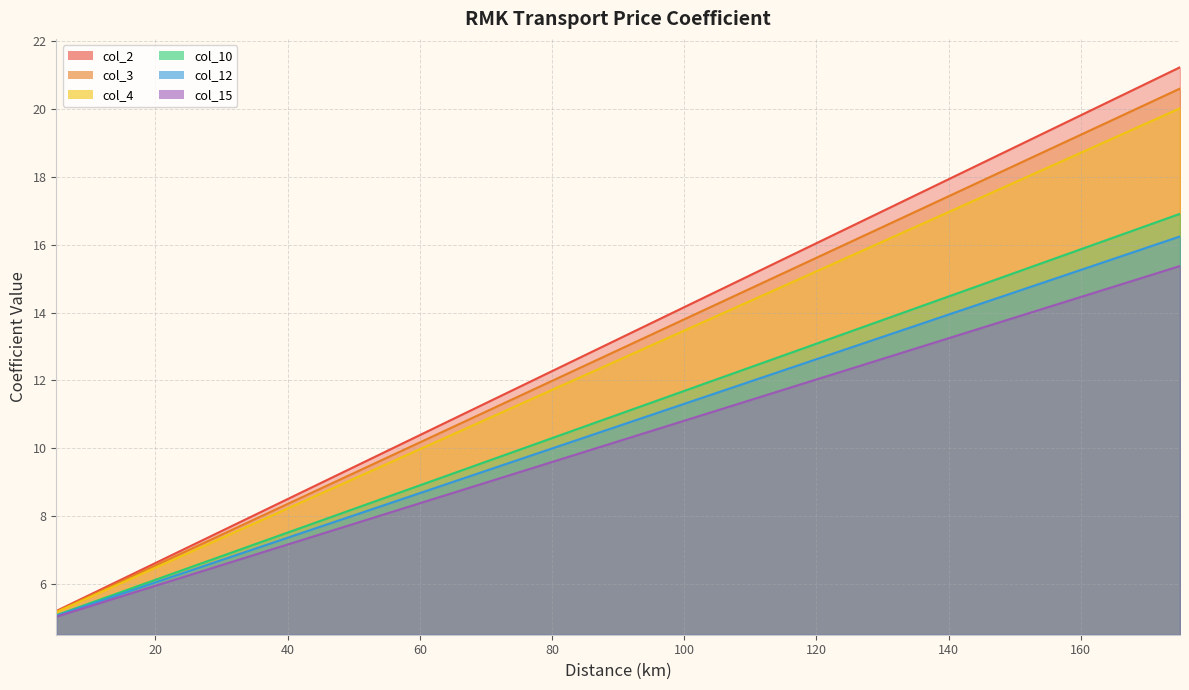

Reading right to left, list all the values displayed in this chart.

col_2: 175=20.6	170=20.2	165=19.7	160=19.2	155=18.8	150=18.3	145=17.9	140=17.4	135=17.0	130=16.5	125=16.1	120=15.6	115=15.2	110=14.7	105=14.3	100=13.8	95=13.3	90=12.9	85=12.4	80=12.0	75=11.5	70=11.1	65=10.6	60=10.2	55=9.7	50=9.3	45=8.8	40=8.4	35=7.9	30=7.4	25=7.0	20=6.5	15=6.1	10=5.6	5=5.2
col_3: 175=21.2	170=20.8	165=20.3	160=19.8	155=19.3	150=18.9	145=18.4	140=17.9	135=17.5	130=17.0	125=16.5	120=16.0	115=15.6	110=15.1	105=14.6	100=14.2	95=13.7	90=13.2	85=12.7	80=12.3	75=11.8	70=11.3	65=10.9	60=10.4	55=9.9	50=9.4	45=9.0	40=8.5	35=8.0	30=7.6	25=7.1	20=6.6	15=6.1	10=5.7	5=5.2
col_4: 175=16.9	170=16.6	165=16.2	160=15.9	155=15.5	150=15.2	145=14.8	140=14.5	135=14.1	130=13.8	125=13.4	120=13.1	115=12.7	110=12.4	105=12.0	100=11.7	95=11.3	90=11.0	85=10.6	80=10.3	75=9.9	70=9.6	65=9.3	60=8.9	55=8.6	50=8.2	45=7.9	40=7.5	35=7.2	30=6.8	25=6.5	20=6.1	15=5.8	10=5.4	5=5.1
col_10: 175=20.0	170=19.6	165=19.2	160=18.7	155=18.3	150=17.8	145=17.4	140=17.0	135=16.5	130=16.1	125=15.7	120=15.2	115=14.8	110=14.3	105=13.9	100=13.5	95=13.0	90=12.6	85=12.2	80=11.7	75=11.3	70=10.8	65=10.4	60=10.0	55=9.5	50=9.1	45=8.7	40=8.2	35=7.8	30=7.3	25=6.9	20=6.5	15=6.0	10=5.6	5=5.2
col_12: 175=16.2	170=15.9	165=15.6	160=15.3	155=14.9	150=14.6	145=14.3	140=13.9	135=13.6	130=13.3	125=13.0	120=12.6	115=12.3	110=12.0	105=11.6	100=11.3	95=11.0	90=10.7	85=10.3	80=10.0	75=9.7	70=9.3	65=9.0	60=8.7	55=8.3	50=8.0	45=7.7	40=7.4	35=7.0	30=6.7	25=6.4	20=6.0	15=5.7	10=5.4	5=5.1
col_15: 175=15.4	170=15.1	165=14.8	160=14.5	155=14.2	150=13.9	145=13.5	140=13.2	135=12.9	130=12.6	125=12.3	120=12.0	115=11.7	110=11.4	105=11.1	100=10.8	95=10.5	90=10.2	85=9.9	80=9.6	75=9.3	70=9.0	65=8.7	60=8.4	55=8.1	50=7.8	45=7.5	40=7.2	35=6.9	30=6.6	25=6.2	20=5.9	15=5.6	10=5.3	5=5.0